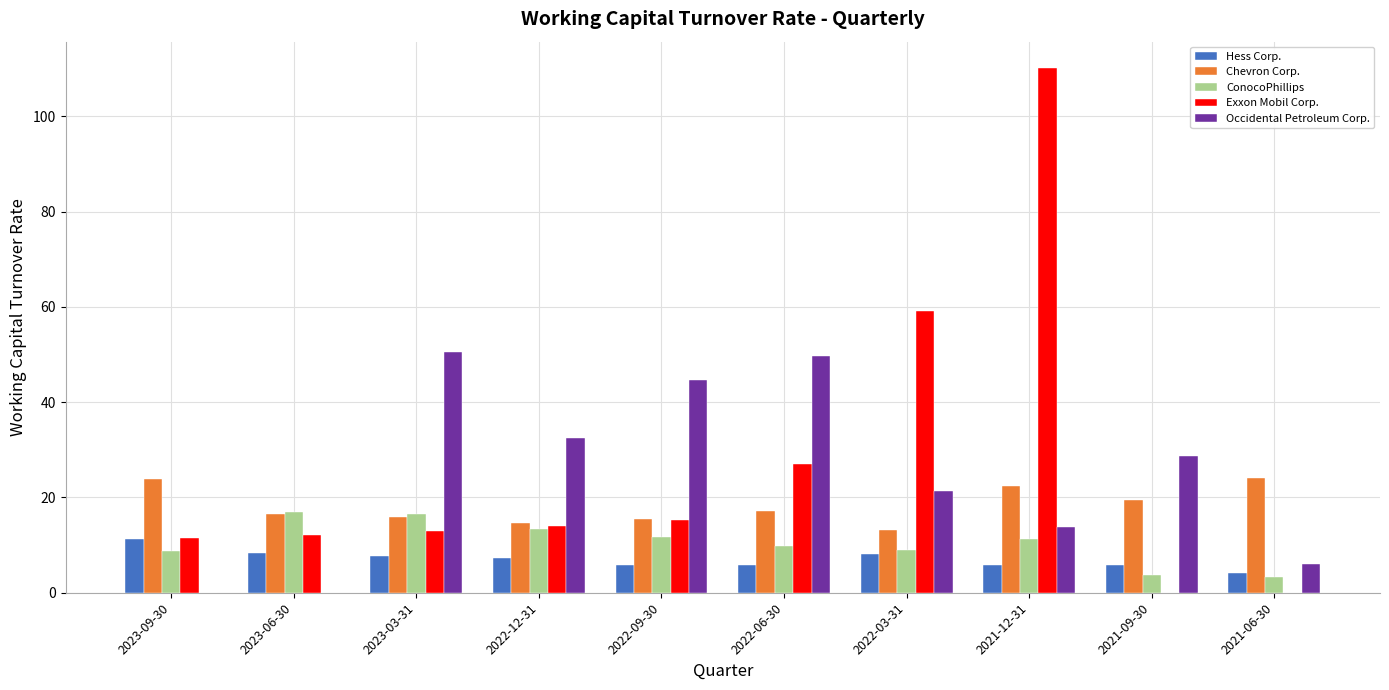

What is the sum of all Exxon Mobil Corp. values?

262.1